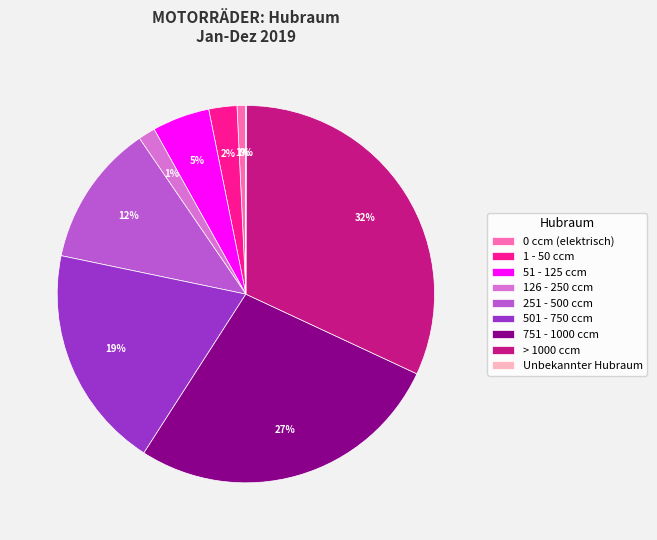

Is it true that 751 - 1000 ccm is 27% of the pie?

True